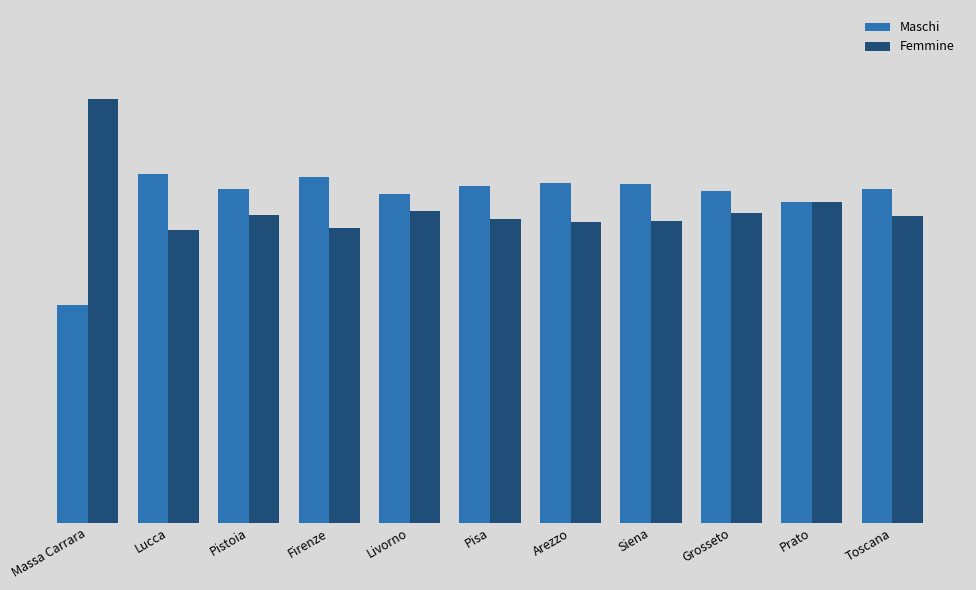

Which series has the largest total across all categories?

Maschi